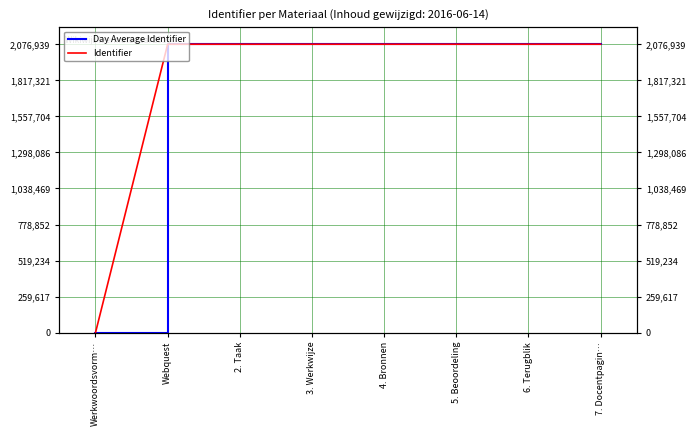

Which series changed the most between Werkwoordsvorm… and 6. Terugblik?

Identifier